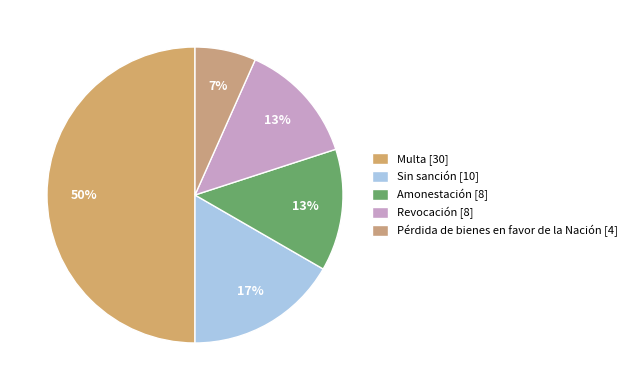

Is there any slice that represents more than half of the pie?

No